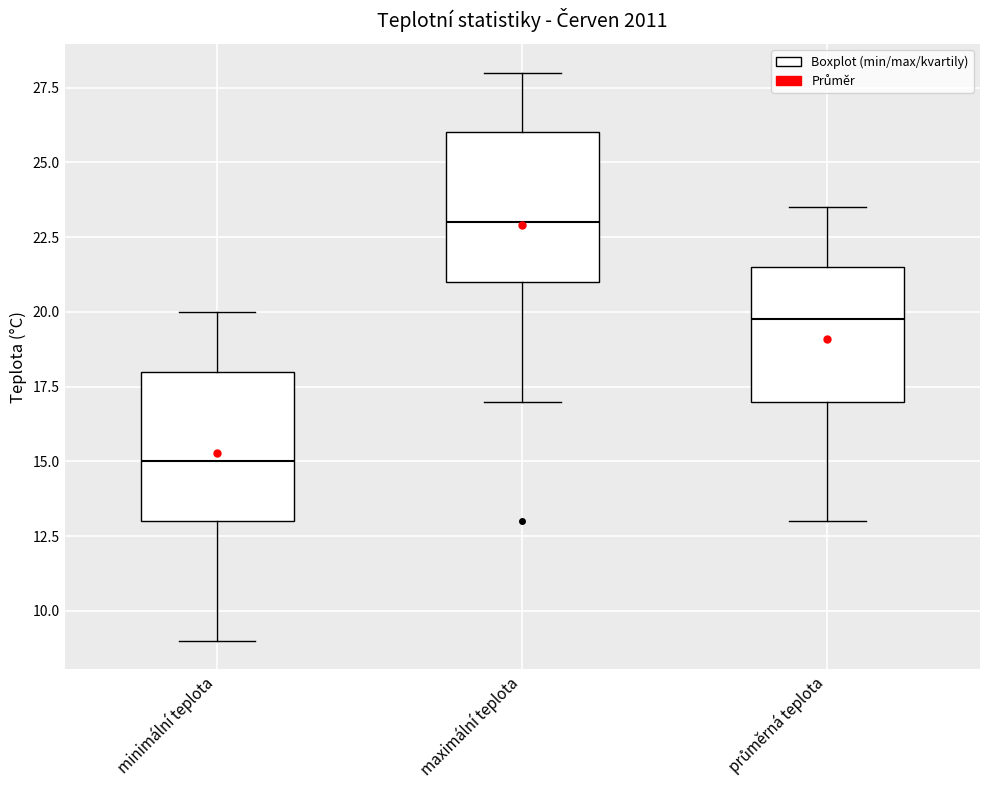

Reading left to right, transcribe this box plot: for each box, give where its median line is, the range the box spans, and where its two whiskers end, as read against the y-axis. The values are not printed on the chart, so give them approximately, as read against the axis.

minimální teplota: median 15.0, box 13.0 to 18.0, whiskers 9.0 to 20.0
maximální teplota: median 23.0, box 21.0 to 26.0, whiskers 17.0 to 28.0
průměrná teplota: median 20.0, box 17.0 to 21.5, whiskers 13.0 to 23.5